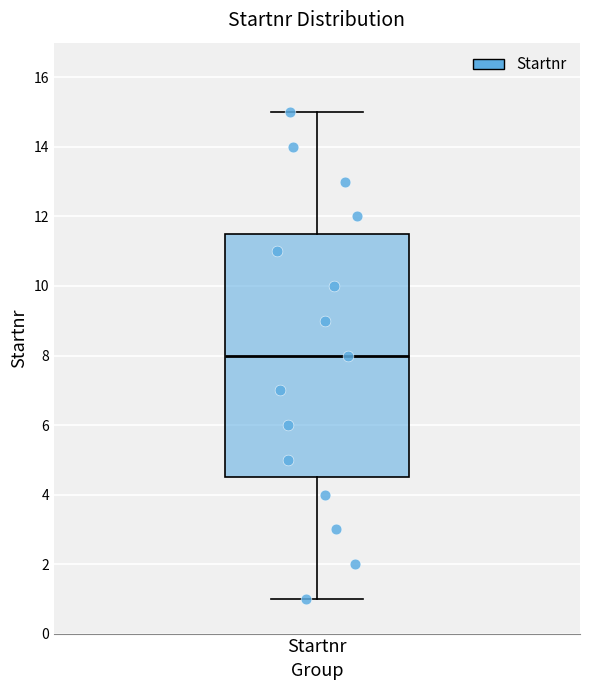

Transcribe this box plot: give where the median line is, the range the box spans, and where the two whiskers end, as read against the y-axis. The values are not printed on the chart, so give them approximately, as read against the axis.

median 8.0, box 4.6 to 11.6, whiskers 1.0 to 15.0